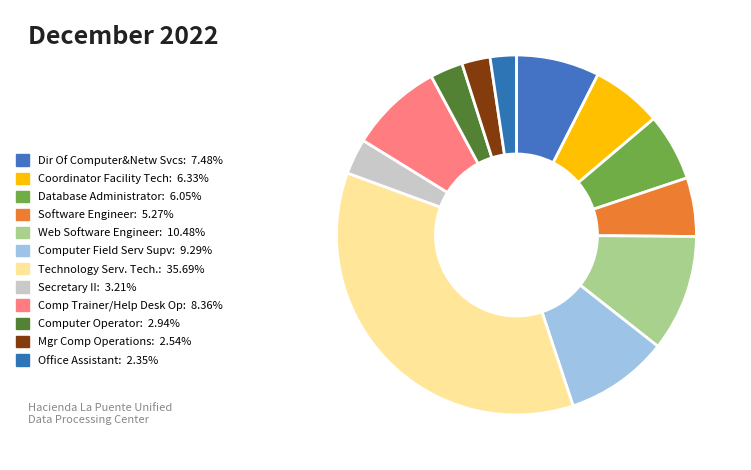

Approximately how many times larger is the value at Mgr Comp Operations compared to Technology Serv. Tech.?

0.1